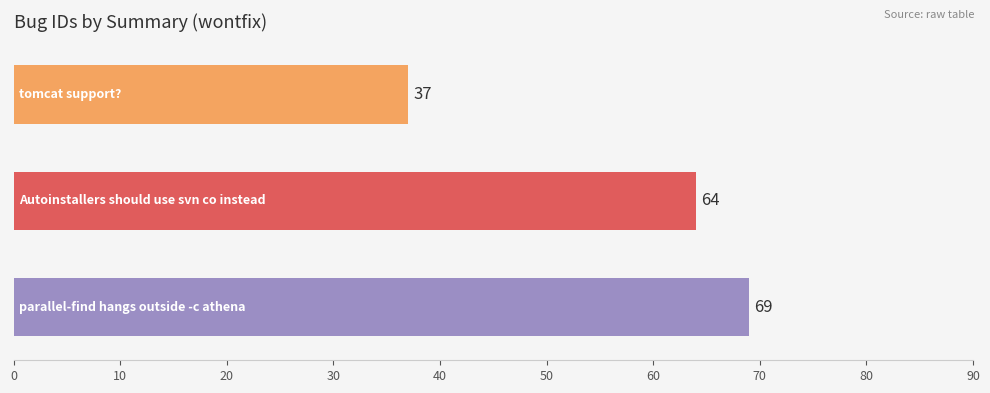

Reading bottom to top, transcribe all the data shown in this chart.

69	64	37